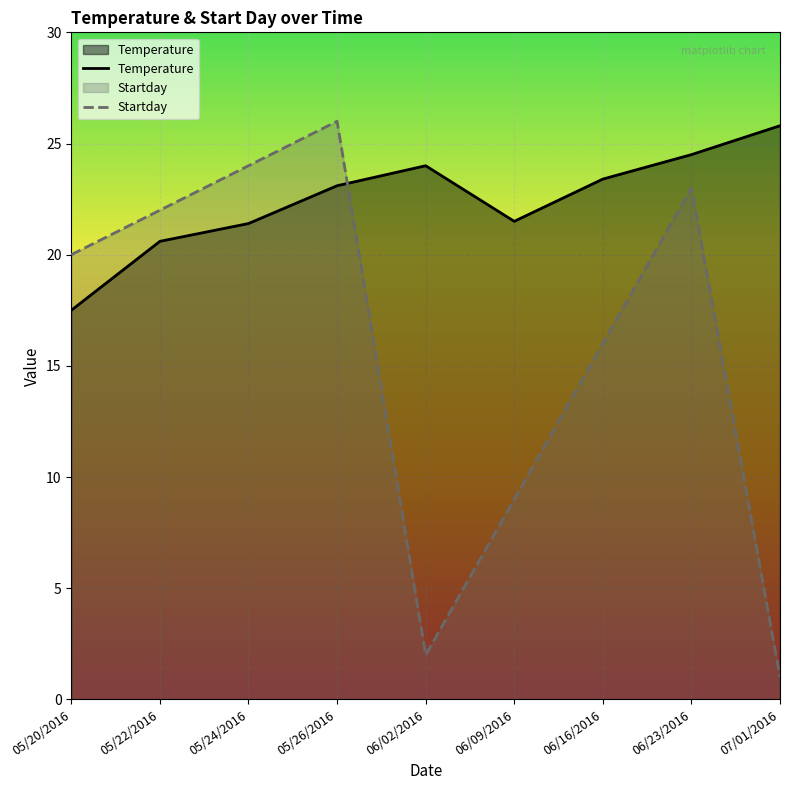

How many lines are shown in the chart?

2